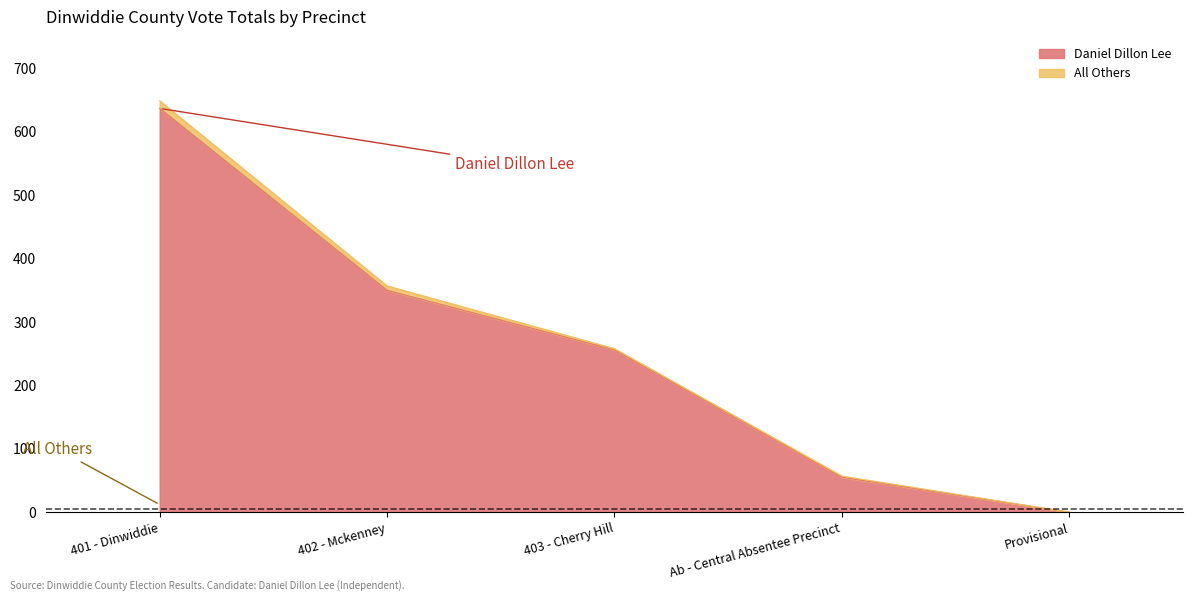

What is the approximate value at 401 - Dinwiddie?

637